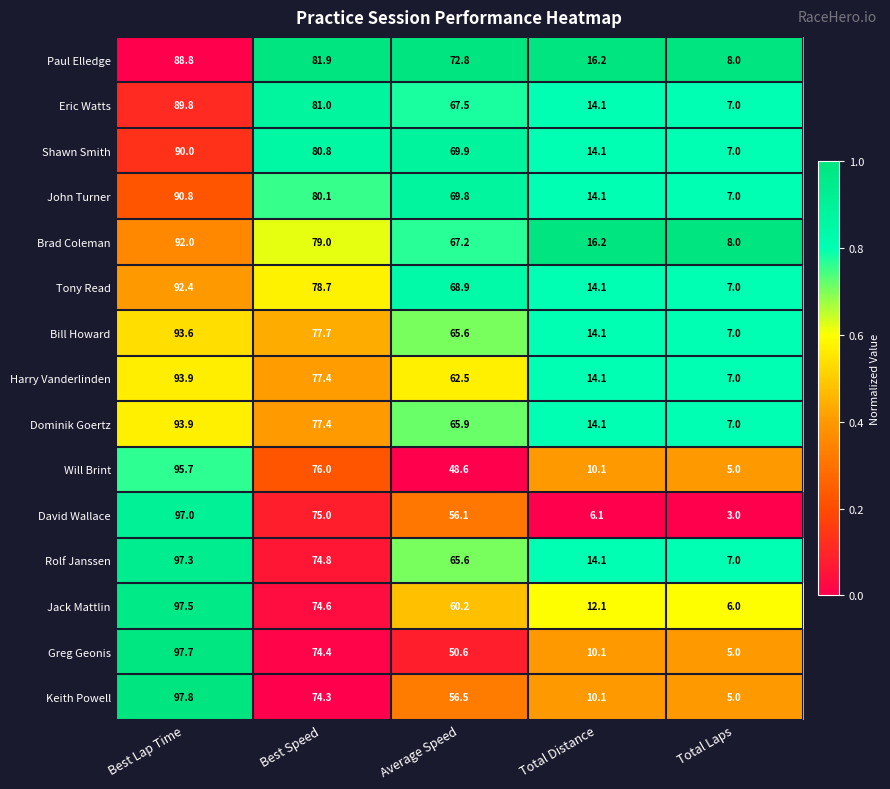

Which series changed the most between Best Lap Time and Total Laps?

David Wallace